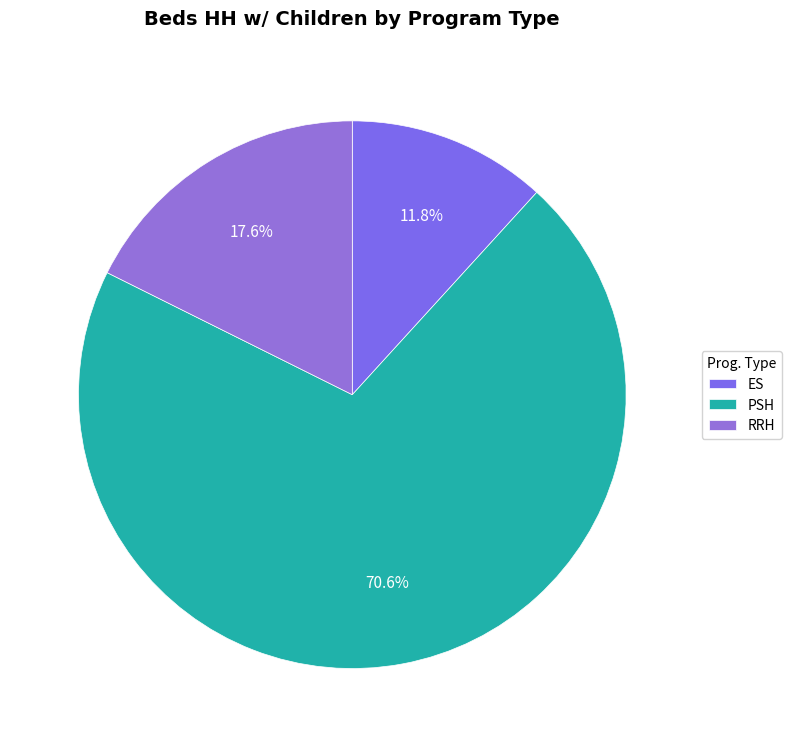

Does any single category account for the majority?

Yes